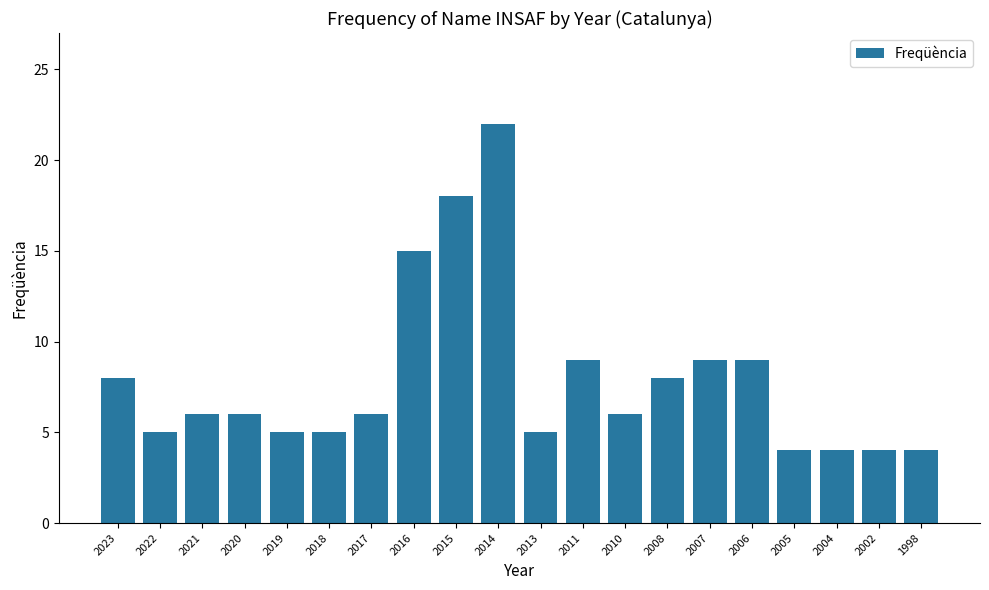

What is the change in value from 2011 to 2002?

-5